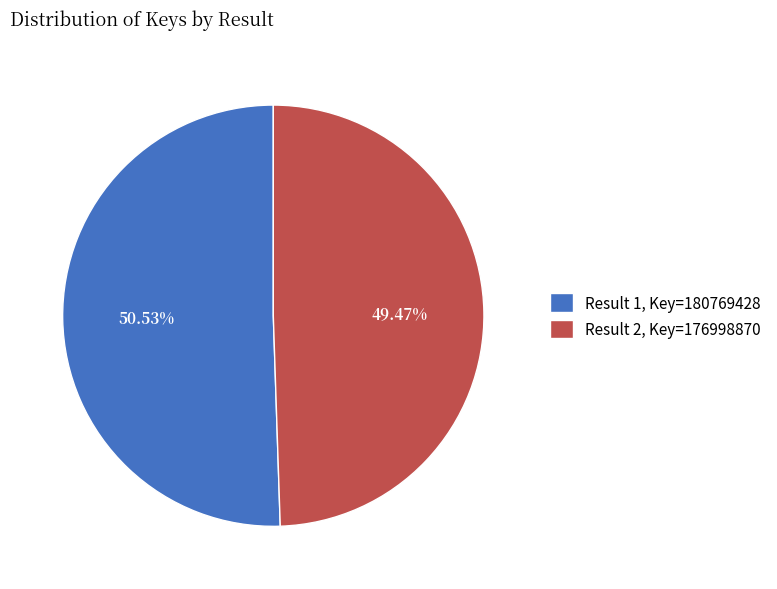

To the nearest percent, what is the average slice percentage?

50%